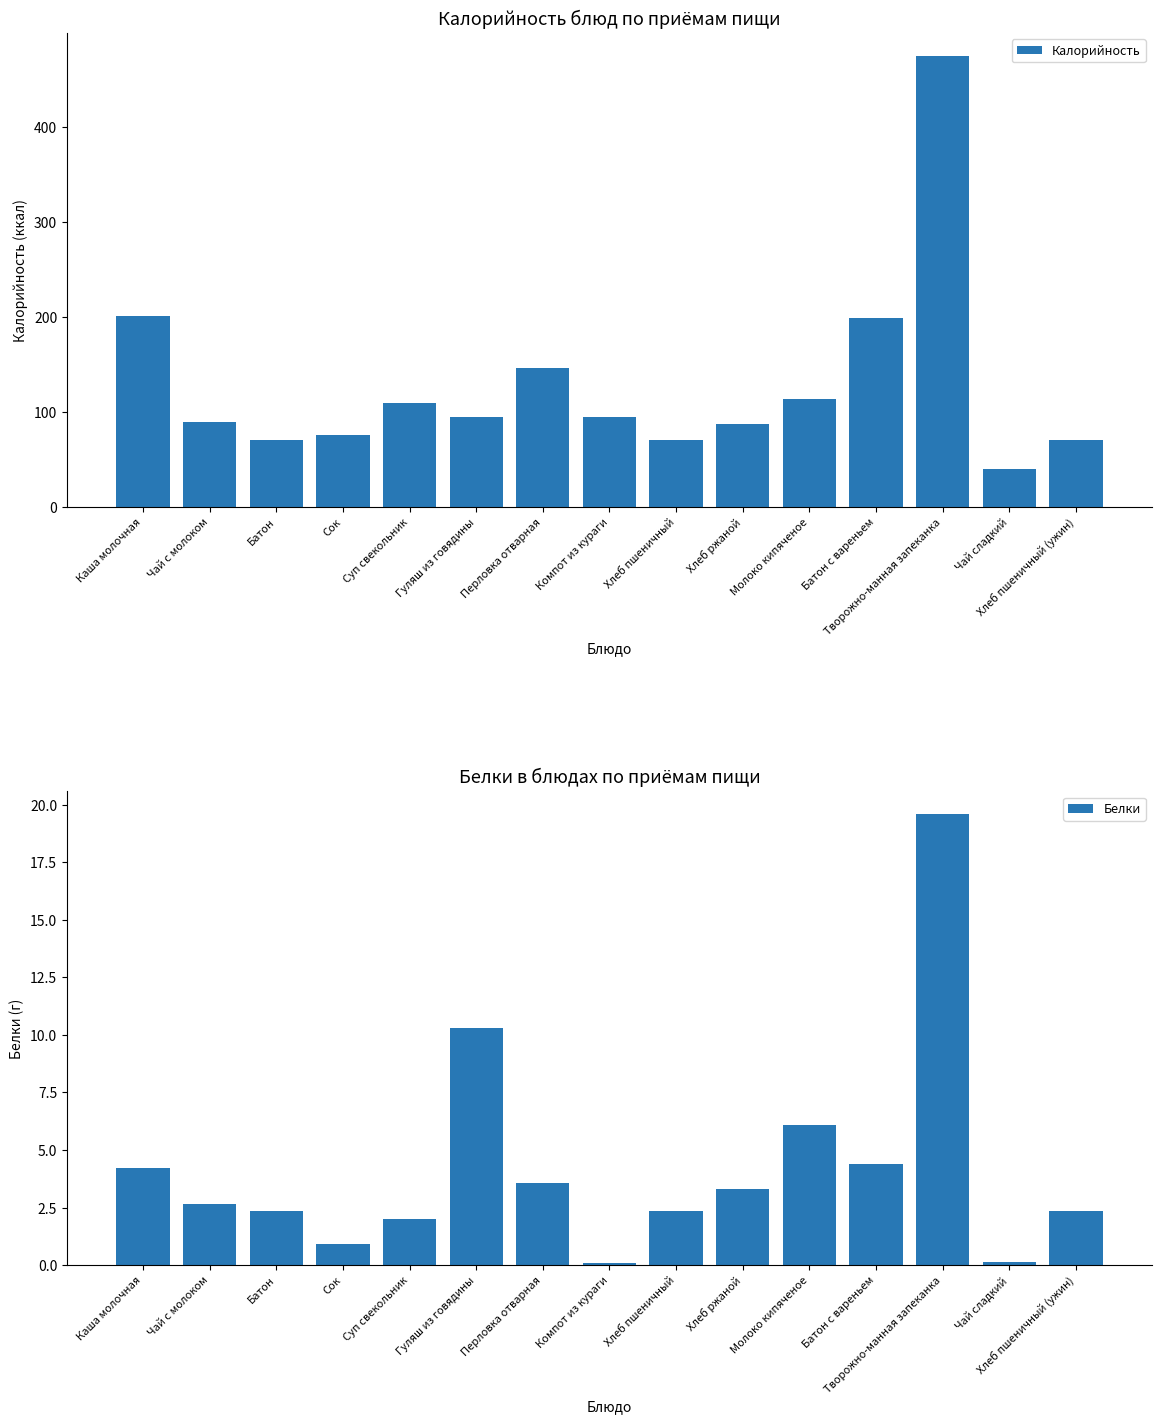

What value does the Белки series have at Суп свекольник?

2.0